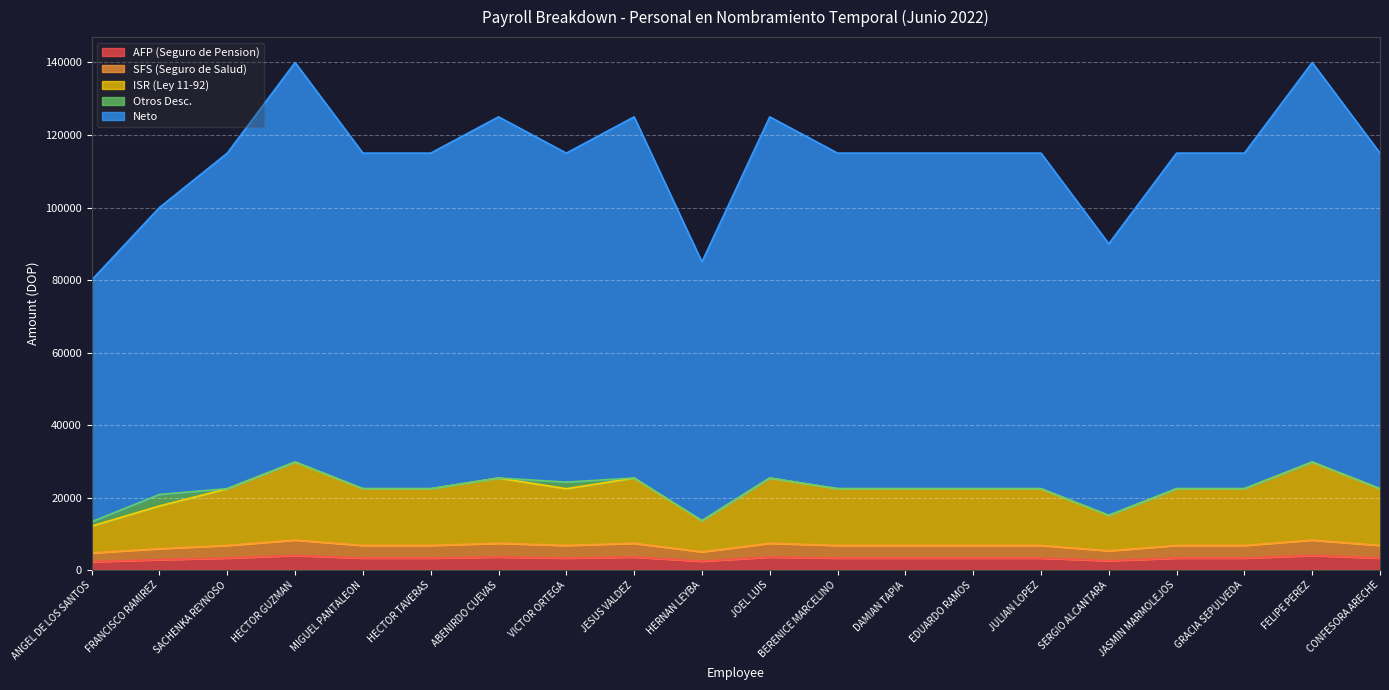

What is the label of the 1st point from the left?

ANGEL DE LOS SANTOS